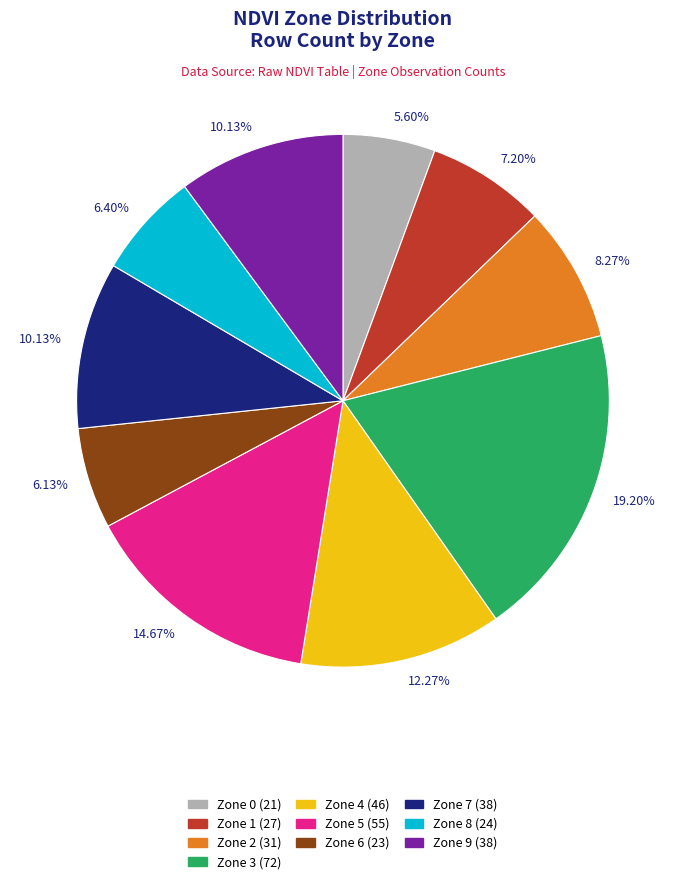

Is there any slice that represents more than half of the pie?

No